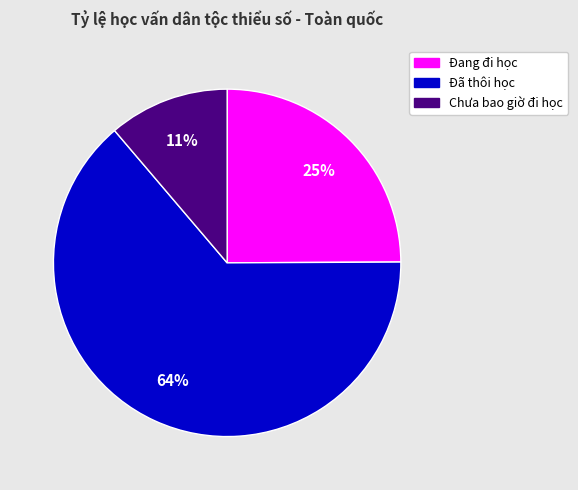

Between Đang đi học and Chưa bao giờ đi học, which is larger?

Đang đi học